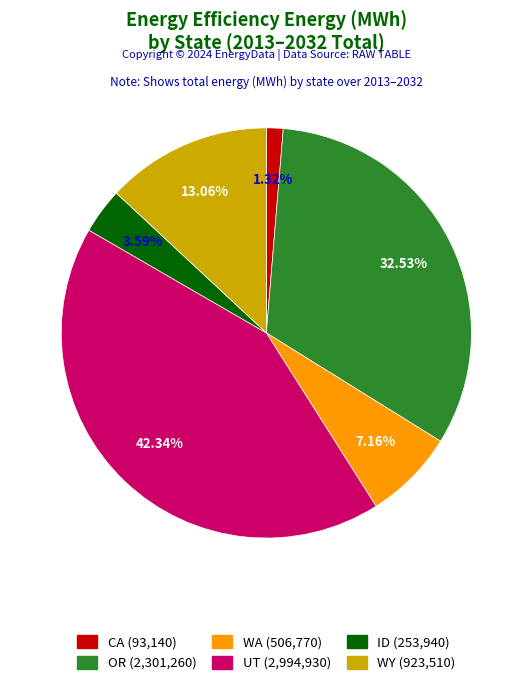

True or false: ID accounts for 4% of the total.

True